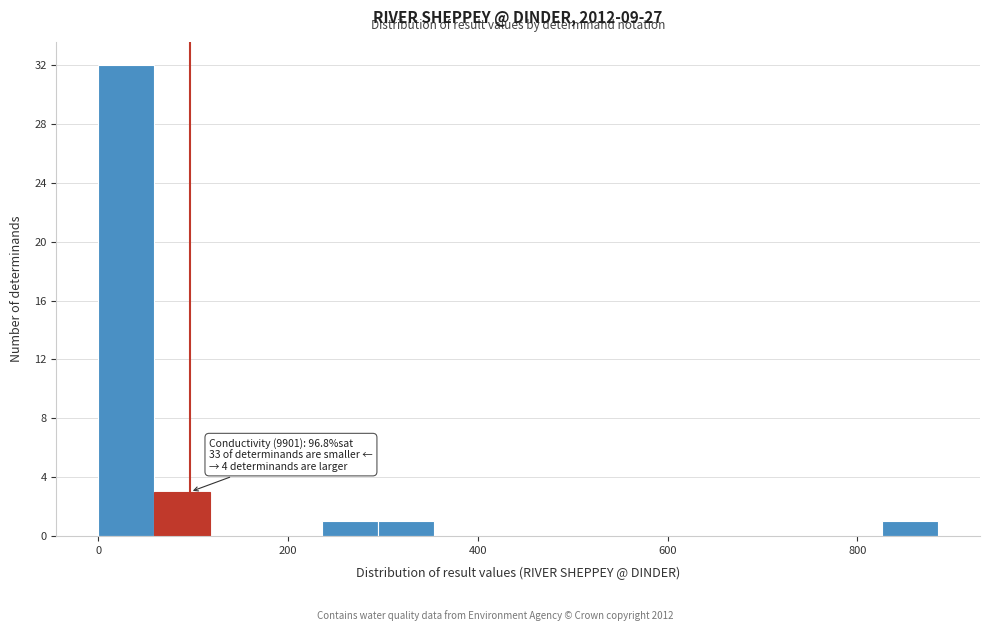

Around what value on the x-axis is the tallest bar? Give the approximate position of its centre, as read against the axis.

20